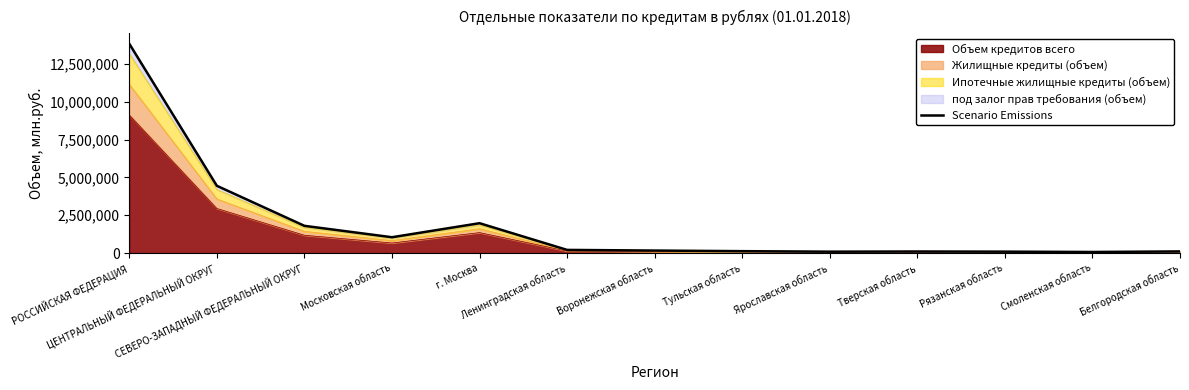

Count the number of categories in the chart.

13